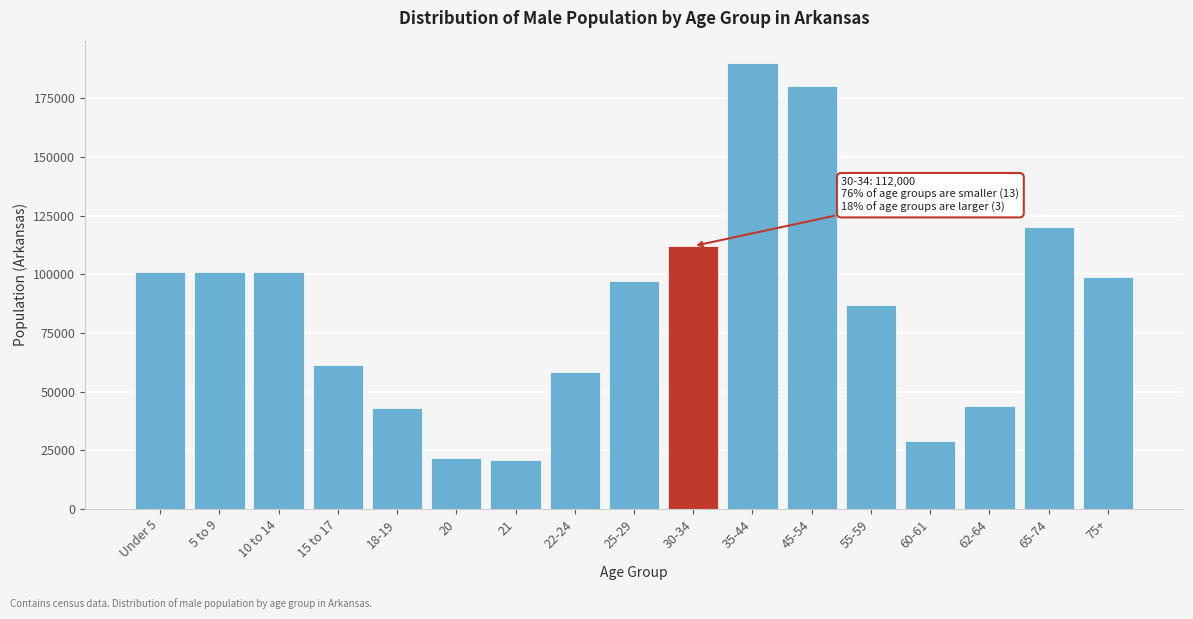

Approximately how many times larger is the value at 5 to 9 compared to Under 5?

1.0